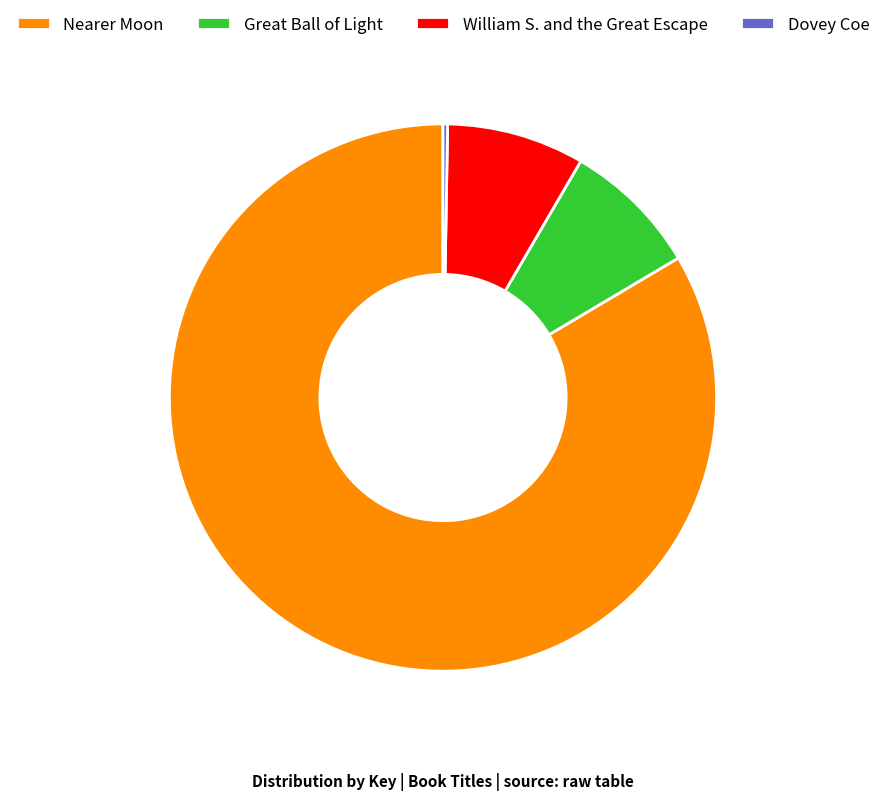

Between William S. and the Great Escape and Nearer Moon, which is larger?

Nearer Moon